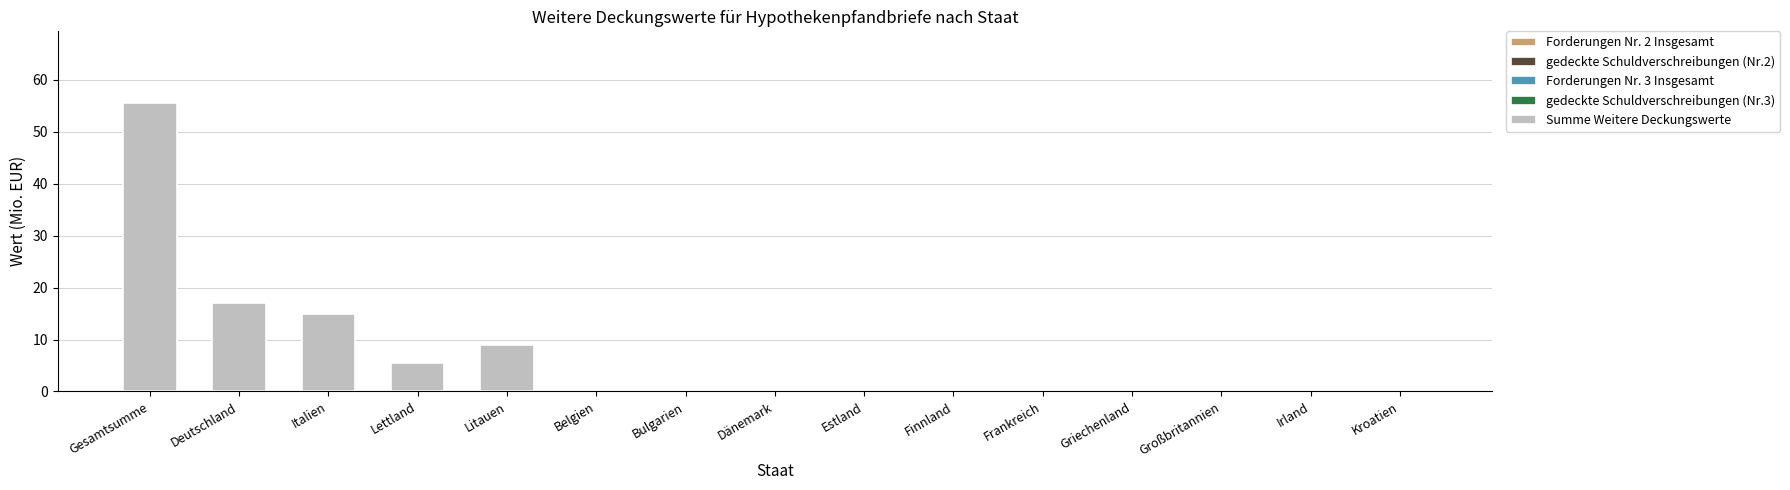

Does the chart contain stacked bars?

No